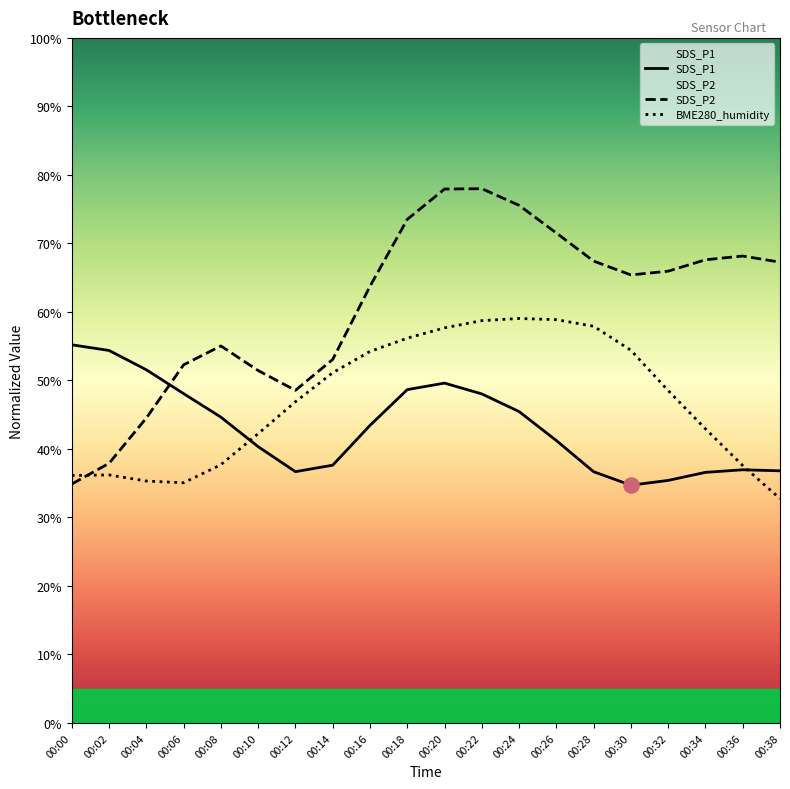

Which series has the largest total across all categories?

SDS_P2